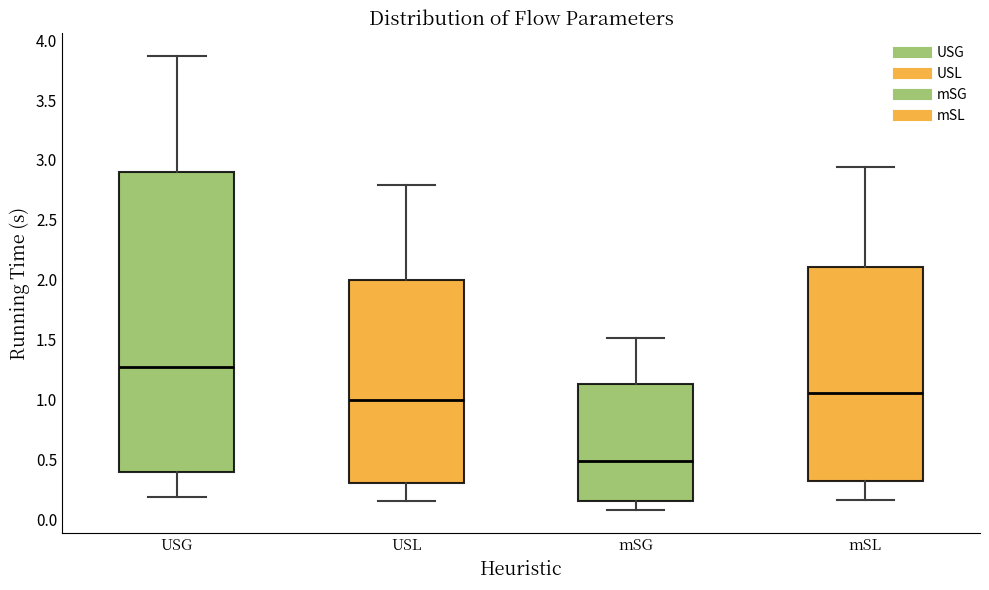

Reading left to right, transcribe this box plot: for each box, give where its median line is, the range the box spans, and where its two whiskers end, as read against the y-axis. The values are not printed on the chart, so give them approximately, as read against the axis.

USG: median 1.25, box 0.40 to 2.90, whiskers 0.20 to 3.85
USL: median 1.00, box 0.30 to 2.00, whiskers 0.15 to 2.80
mSG: median 0.50, box 0.15 to 1.15, whiskers 0.05 to 1.50
mSL: median 1.05, box 0.30 to 2.10, whiskers 0.15 to 2.95